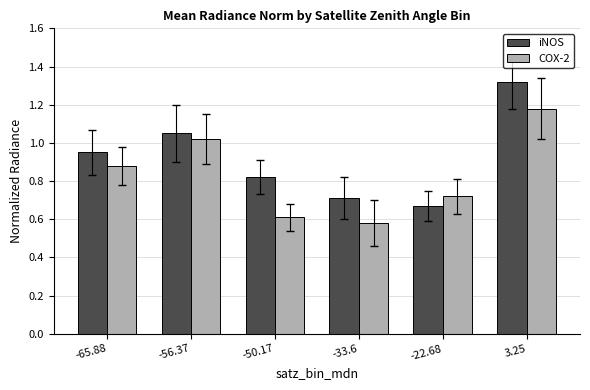

At which category is the sum across all series the highest?

3.25